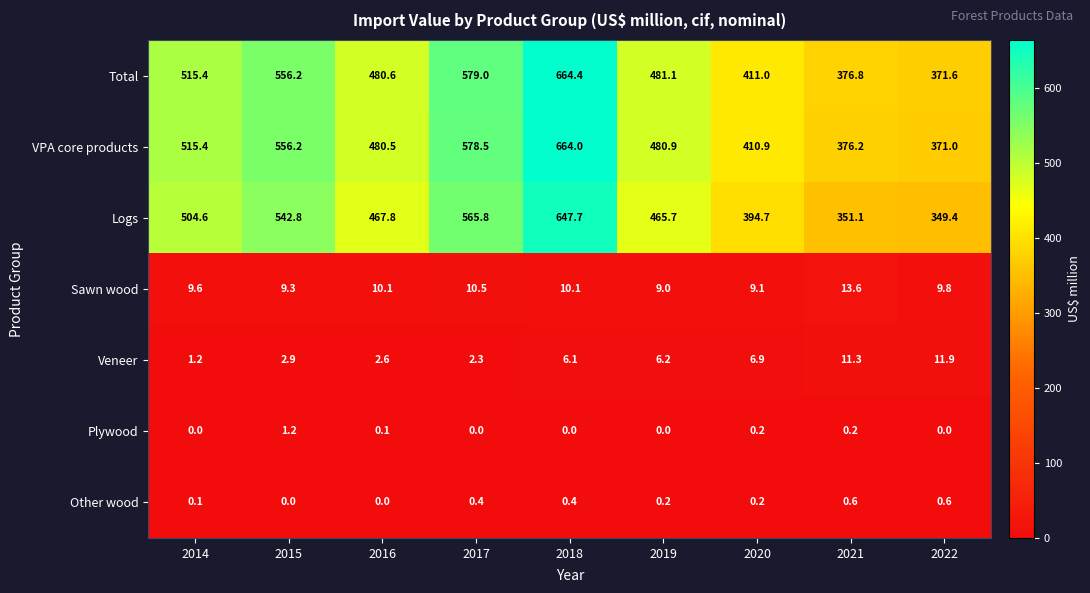

How many Other wood values are between 0 and 1?

9